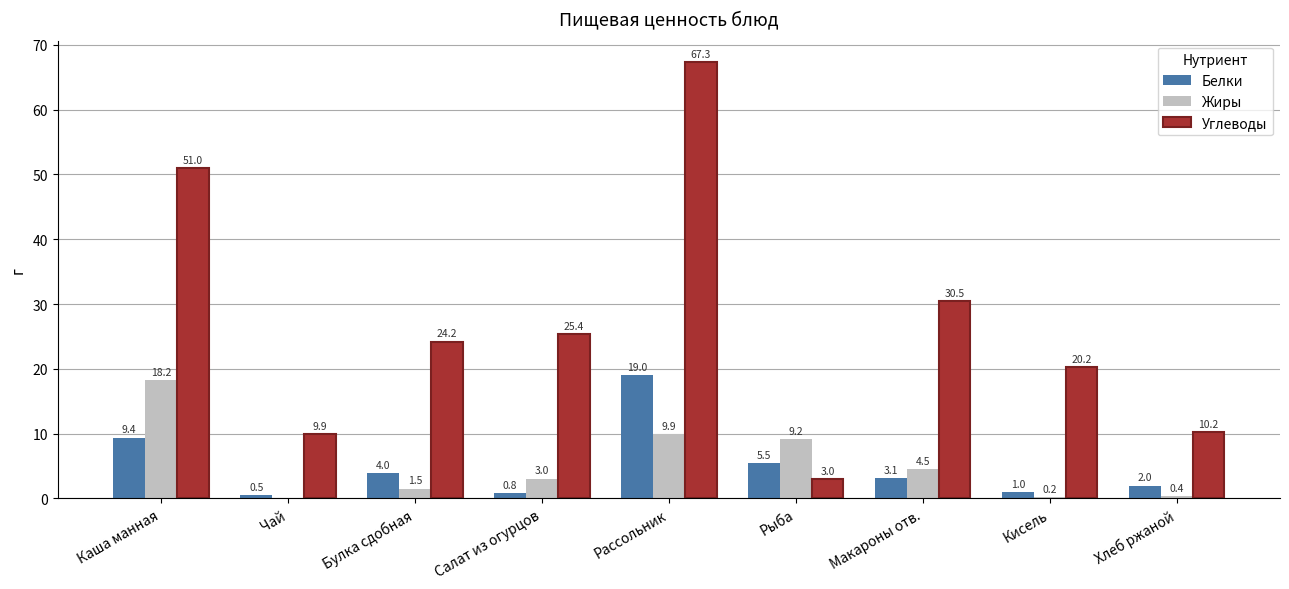

Where is Жиры nearest to the value 9?

Рыба